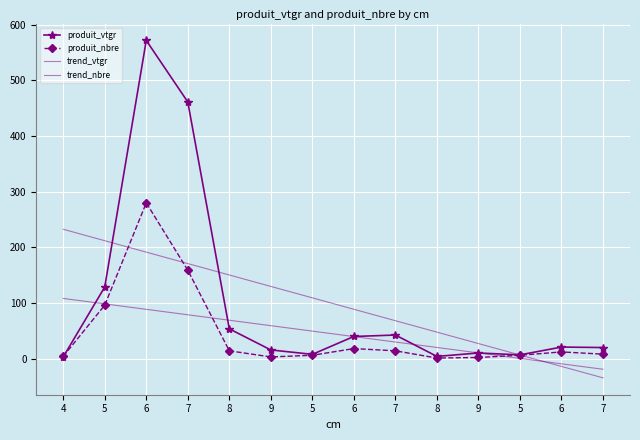

Reading right to left, extract all data points from this chart.

produit_vtgr: 19.9	20.7	6.7	10.1	3.9	42.4	39.8	7.6	15.6	53.5	461.4	572.0	128.7	2.9
produit_nbre: 8.0	12.0	6.0	2.0	1.0	14.0	18.0	6.0	3.0	14.0	159.0	280.0	96.0	4.0
trend_vtgr: -34.6	-14.1	6.5	27.0	47.6	68.1	88.7	109.2	129.8	150.3	170.9	191.4	212.0	232.5
trend_nbre: -19.2	-9.4	0.4	10.2	20.0	29.8	39.6	49.4	59.2	69.0	78.8	88.6	98.4	108.2